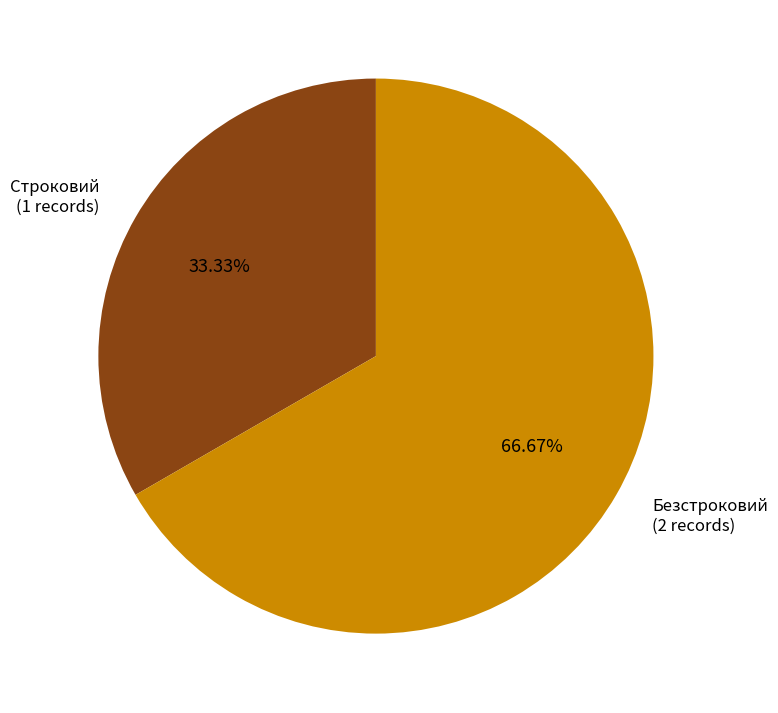

Is there a majority slice in this chart?

Yes